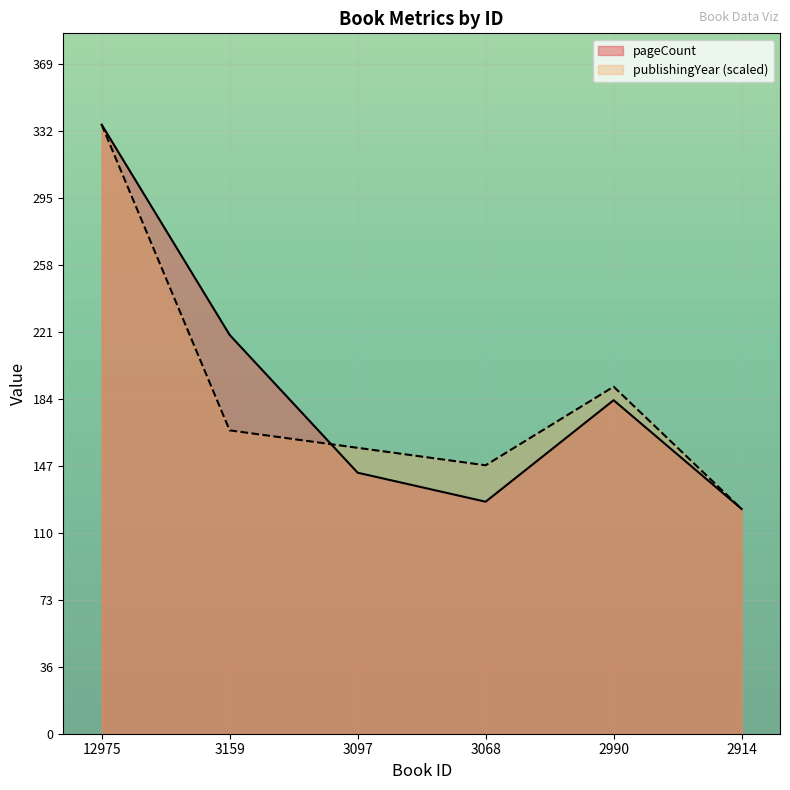

What is the sum of the publishingYear values at 3068 and 2990?

339.5